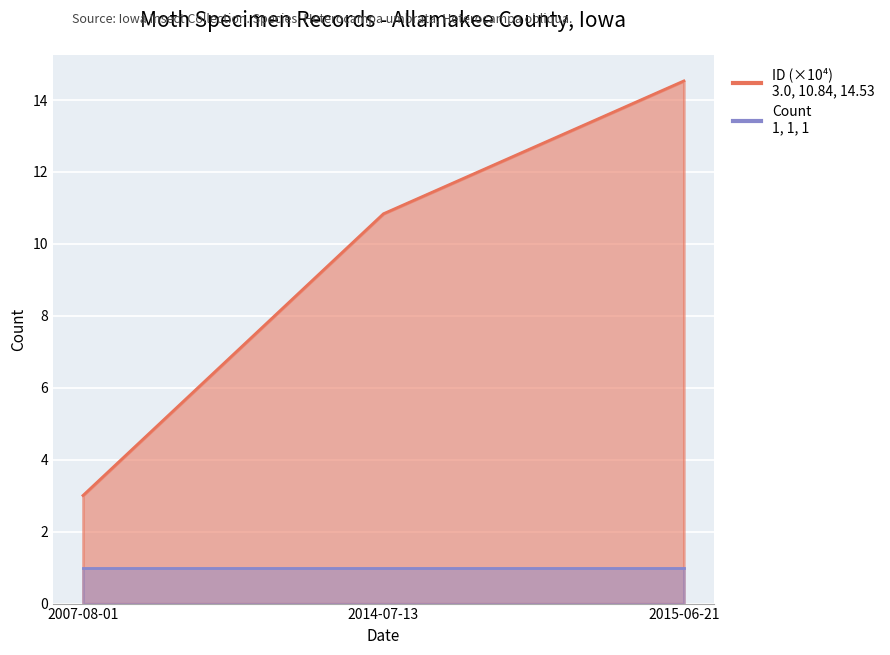

Between 2007-08-01 and 2014-07-13, which is larger?

2014-07-13